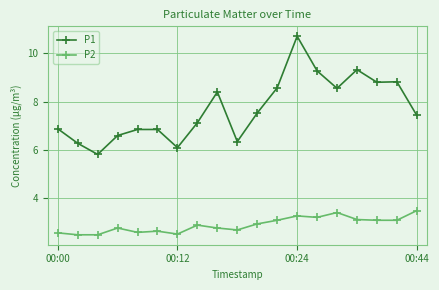

List the series in order of their overall mean, lowest first.

P2, P1